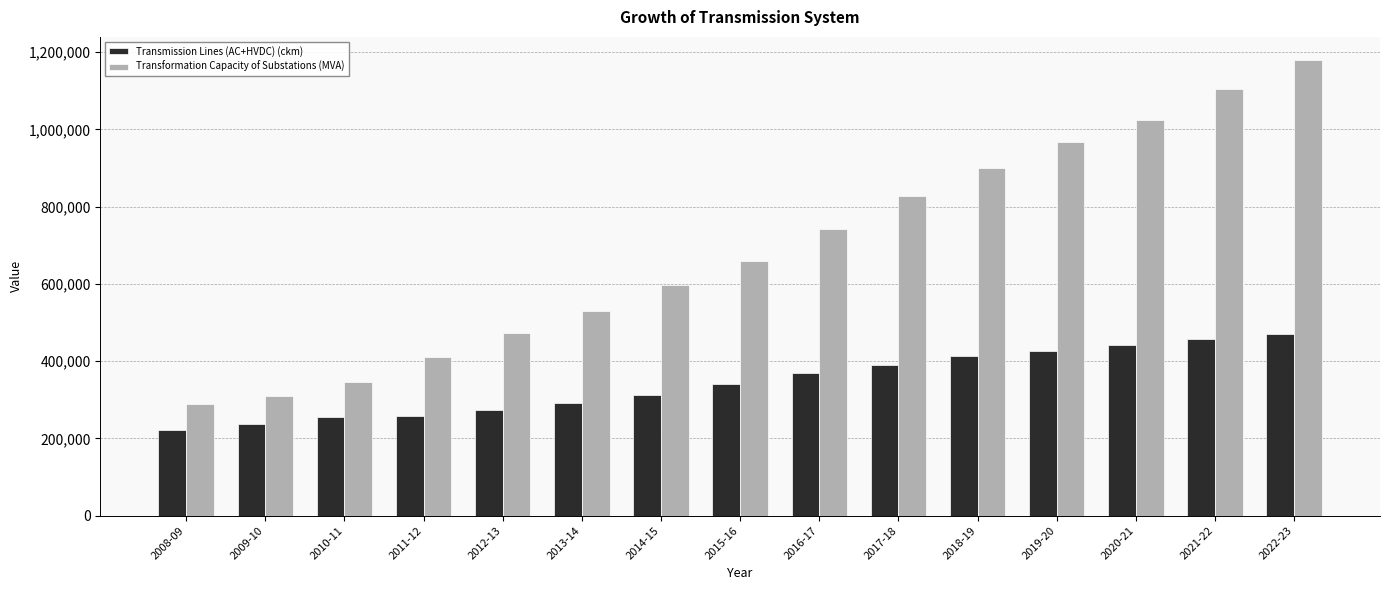

Rank the series at 2017-18 from highest to lowest value.

Transformation Capacity of Substations (MVA), Transmission Lines (AC+HVDC) (ckm)